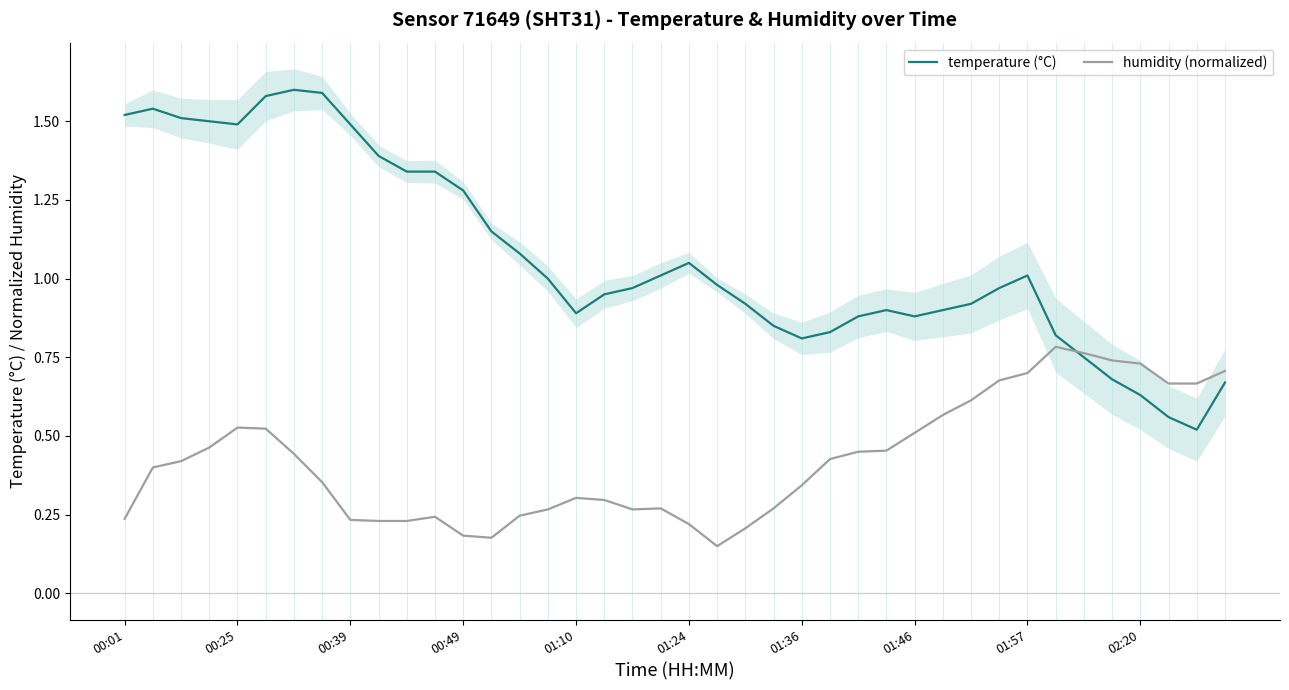

What is the sum of the temperature (°C) values at 14 and 10?

2.4